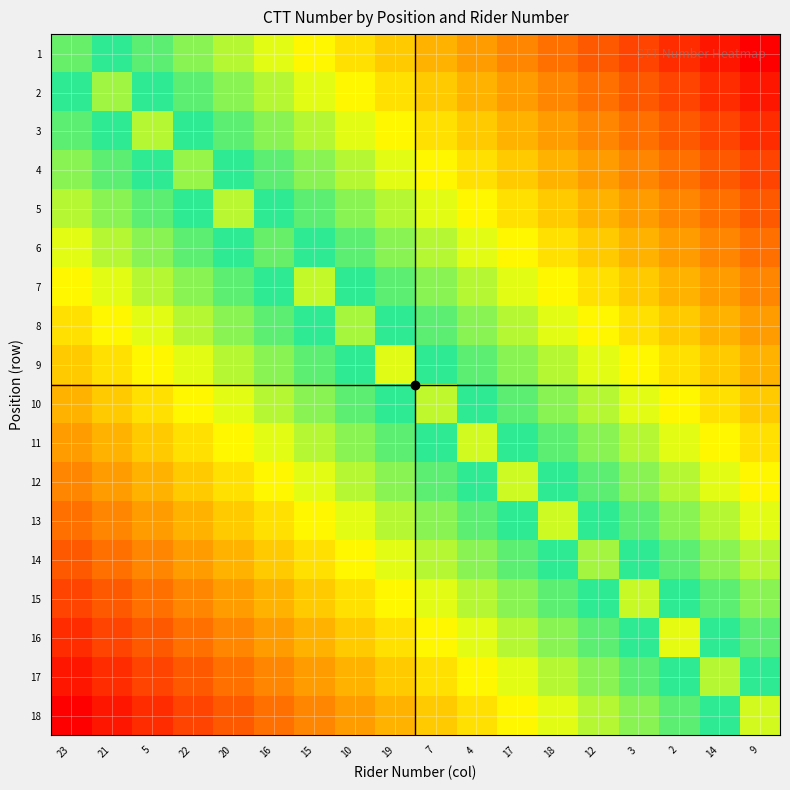

At which category does the chart reach its peak across all series?

23